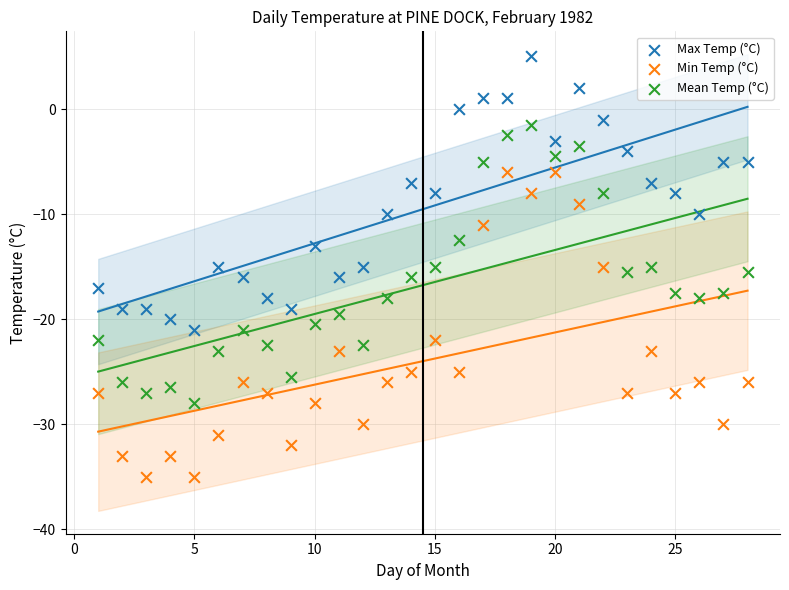

Which series has the largest Y range (max minus min)?

Min Temp (°C)